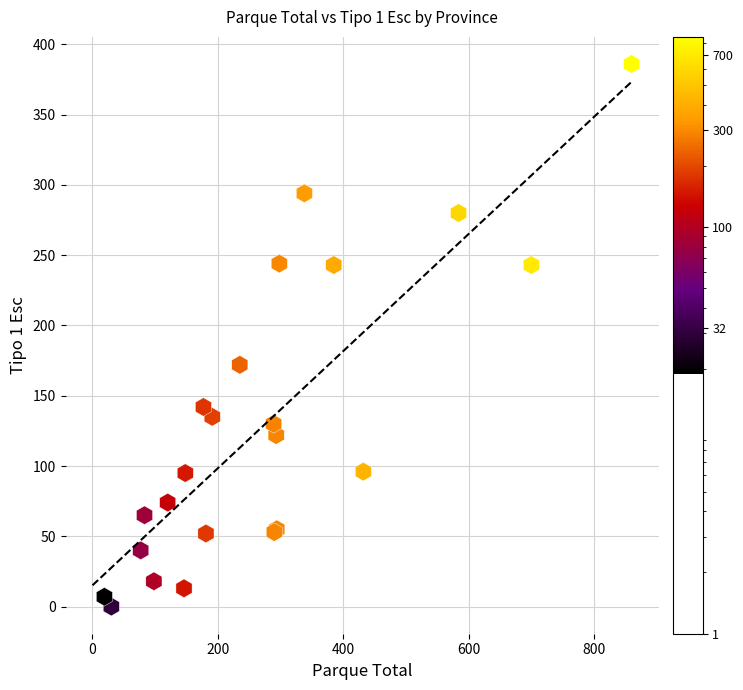

What Y value in the scatter plot is closest to 193?

172